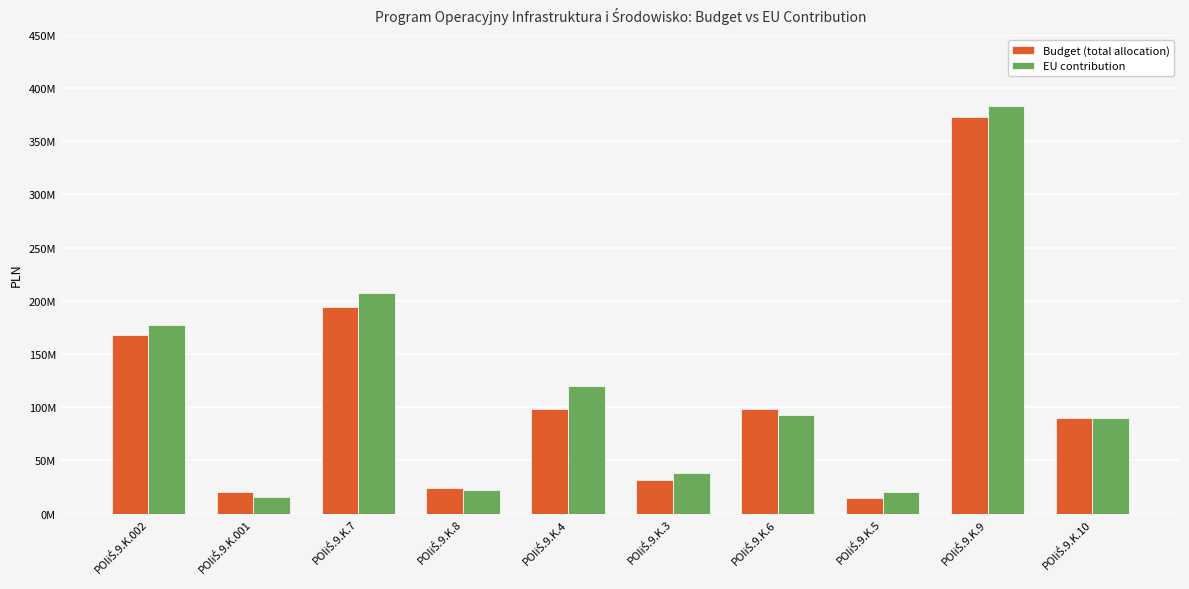

Reading right to left, list all the values displayed in this chart.

Budget (total allocation): 89600000.0	372400000.0	14823000.0	98000000.0	31177000.0	98000000.0	24000000.0	193800000.0	20000000.0	167500000.0
EU contribution: 89598161.4	383106870.1	20581652.2	92892480.4	37971663.0	119668933.2	22331064.2	207277041.3	15965290.5	177672235.2